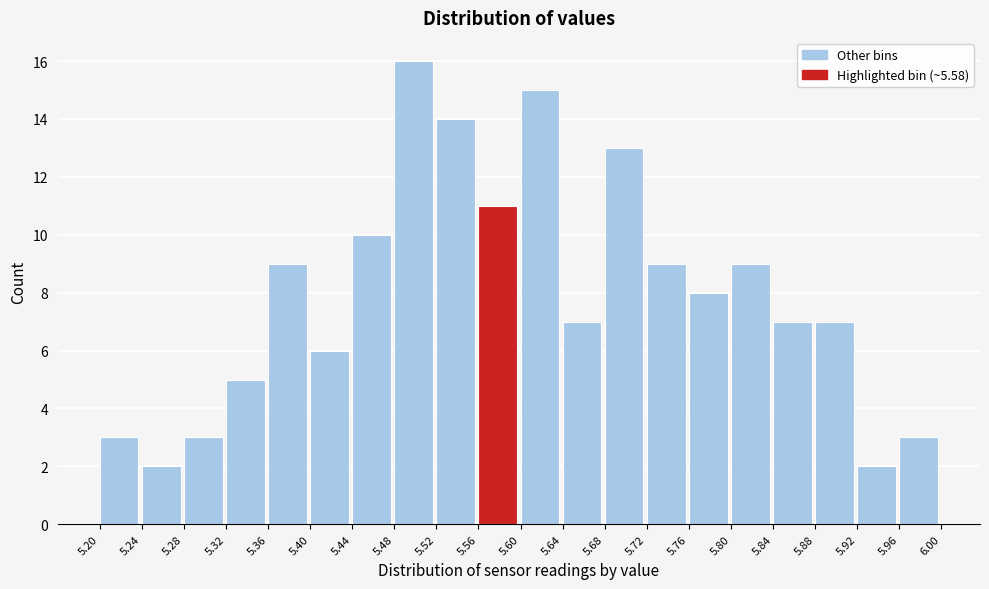

Reading left to right, list every bar in this chart as the range it spans on the x-axis followed by its height. The values are not printed on the chart, so give them approximately, as read against the axis.

5.20 to 5.24: 3
5.24 to 5.28: 2
5.28 to 5.32: 3
5.32 to 5.36: 5
5.36 to 5.40: 9
5.40 to 5.44: 6
5.44 to 5.48: 10
5.48 to 5.52: 16
5.52 to 5.56: 14
5.56 to 5.60: 11
5.60 to 5.64: 15
5.64 to 5.68: 7
5.68 to 5.72: 13
5.72 to 5.76: 9
5.76 to 5.80: 8
5.80 to 5.84: 9
5.84 to 5.88: 7
5.88 to 5.92: 7
5.92 to 5.96: 2
5.96 to 6.00: 3